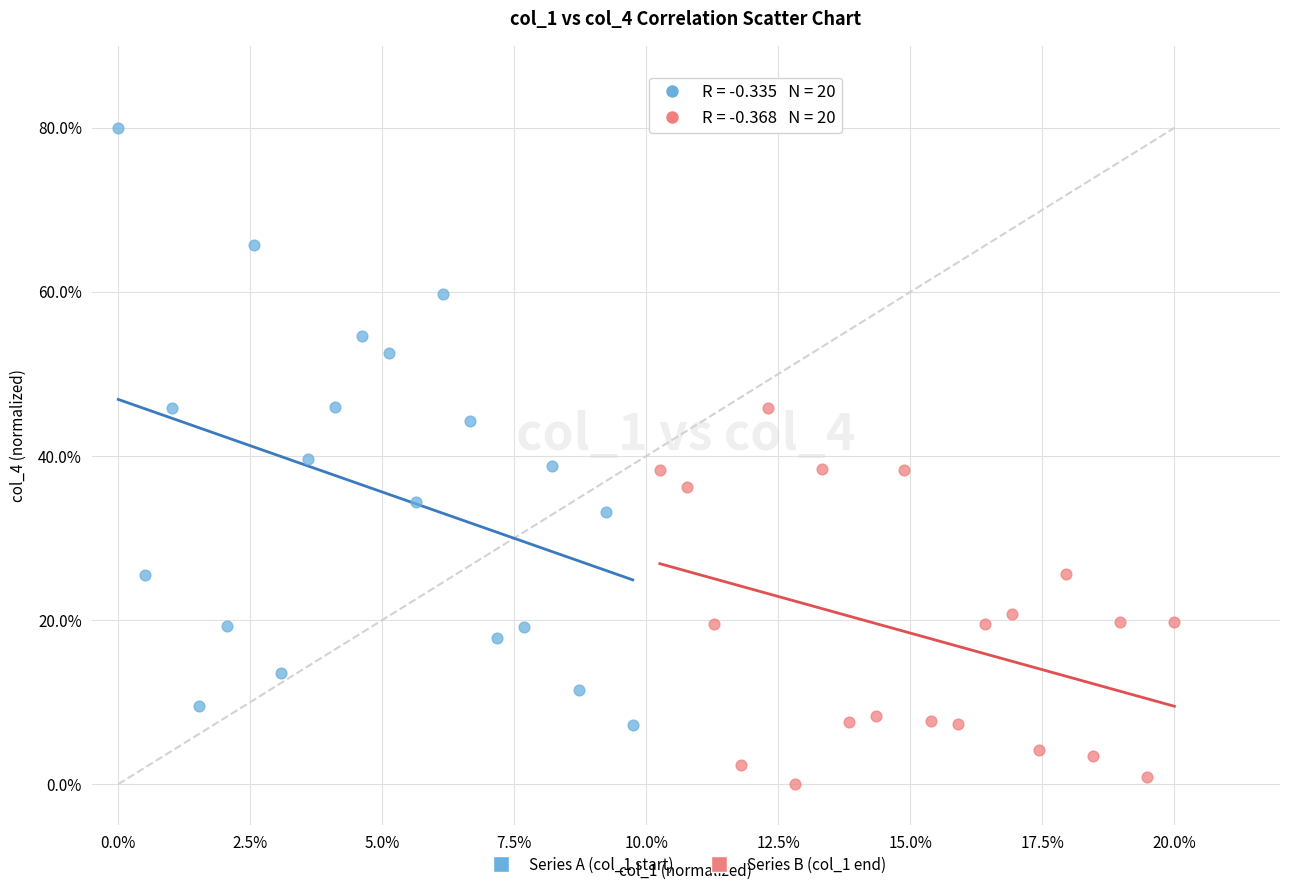

Which series reaches the maximum Y coordinate?

Series A (col_1 start)